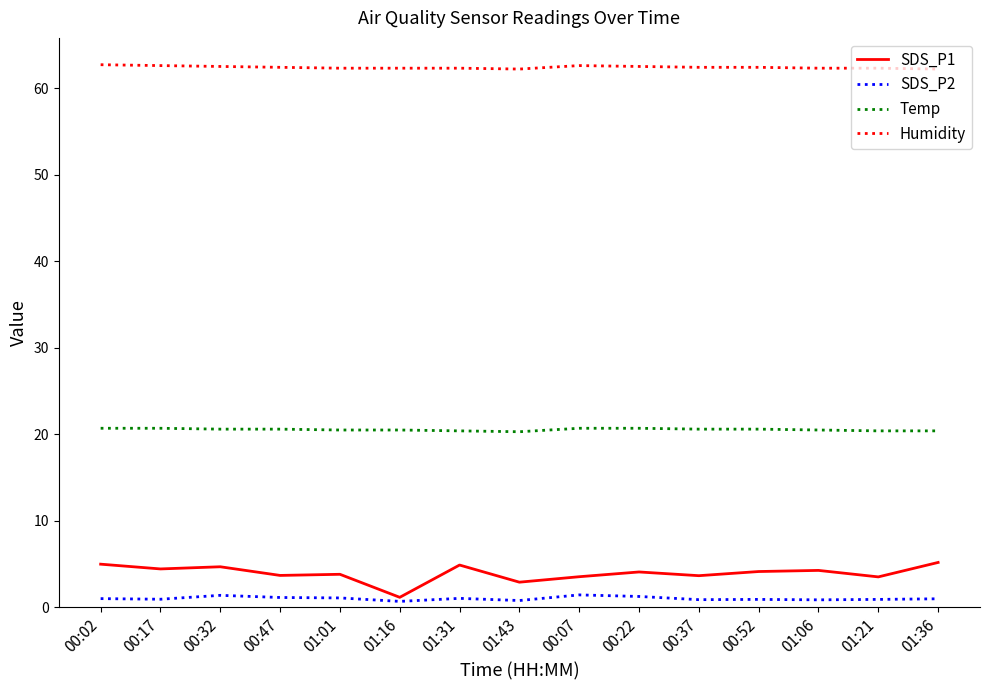

Which series has the largest total across all categories?

Humidity